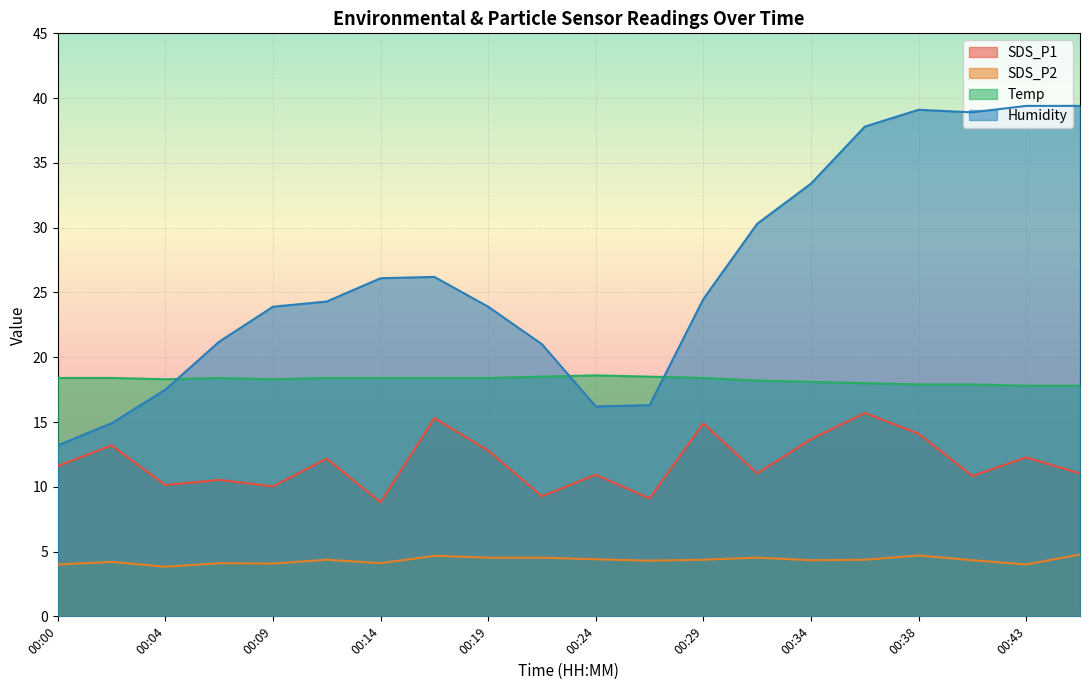

Which series has the widest spread of values?

Humidity